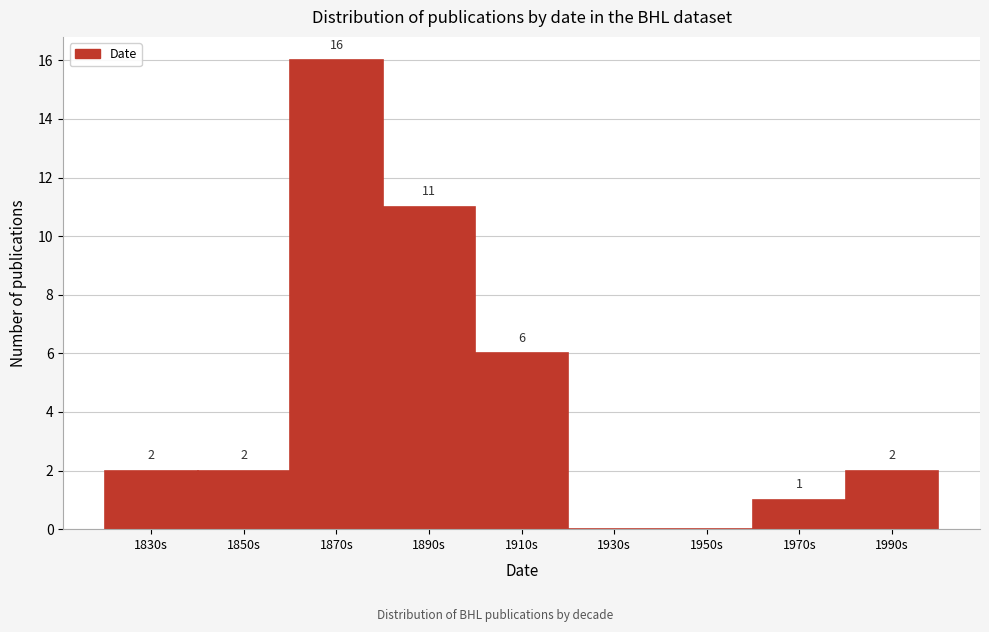

Reading left to right, what are all the values shown in this chart?

1830s=2	1850s=2	1870s=16	1890s=11	1910s=6	1930s=0	1950s=0	1970s=1	1990s=2